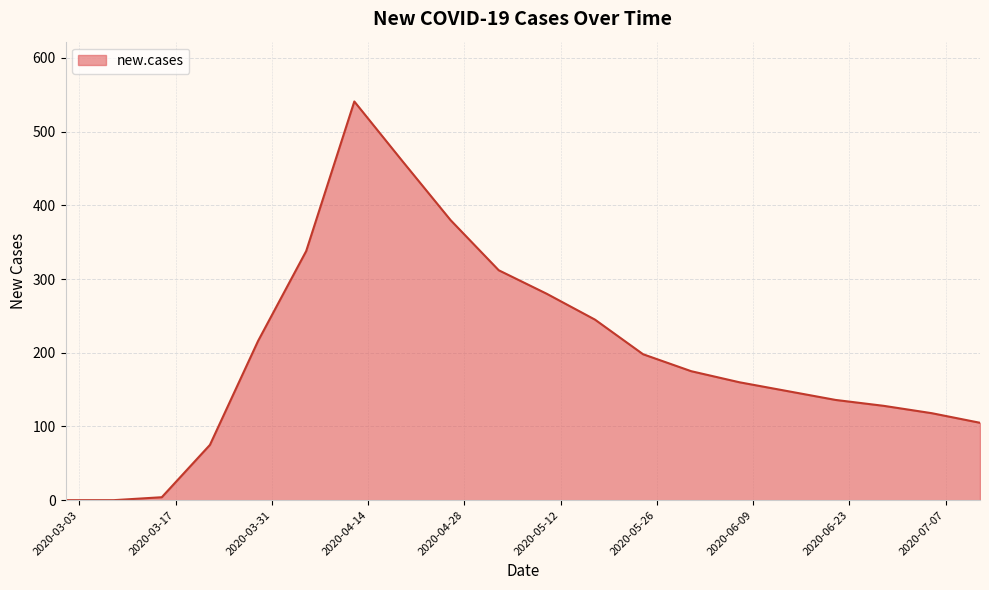

Does the chart have visible grid lines?

Yes